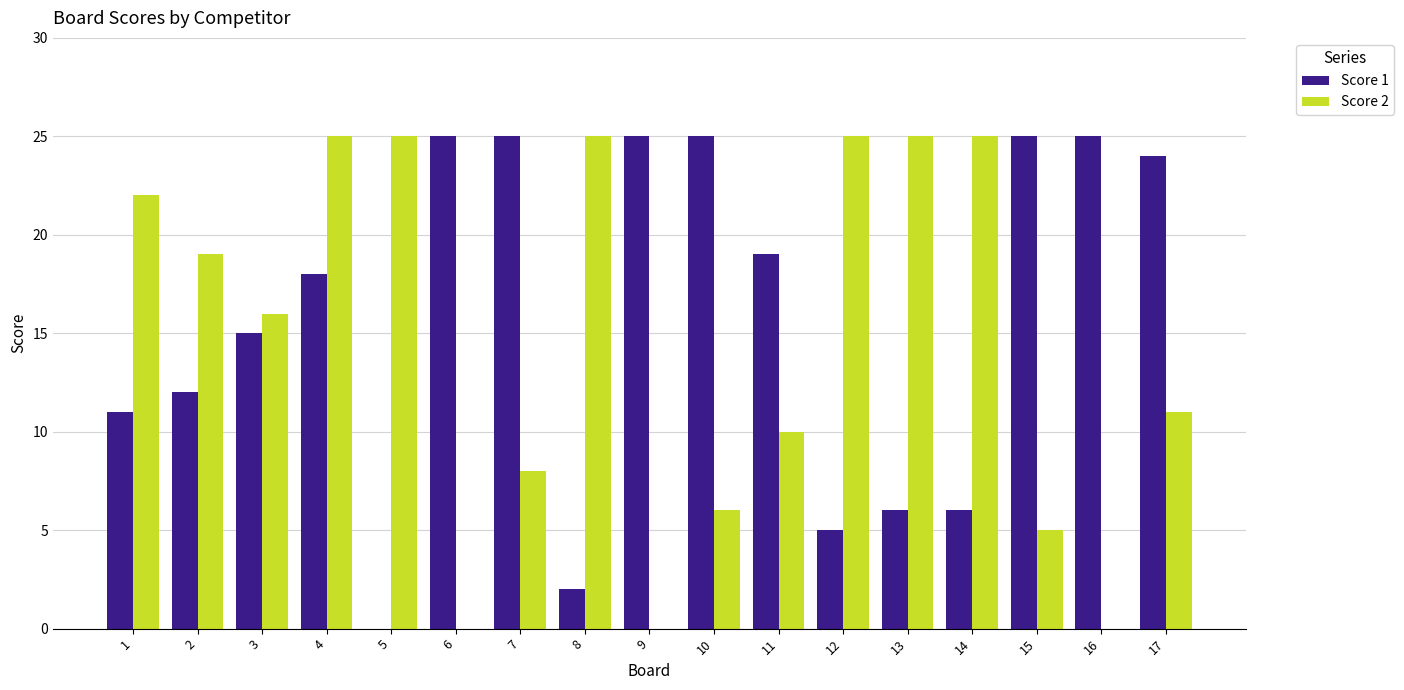

Does the chart contain stacked bars?

No